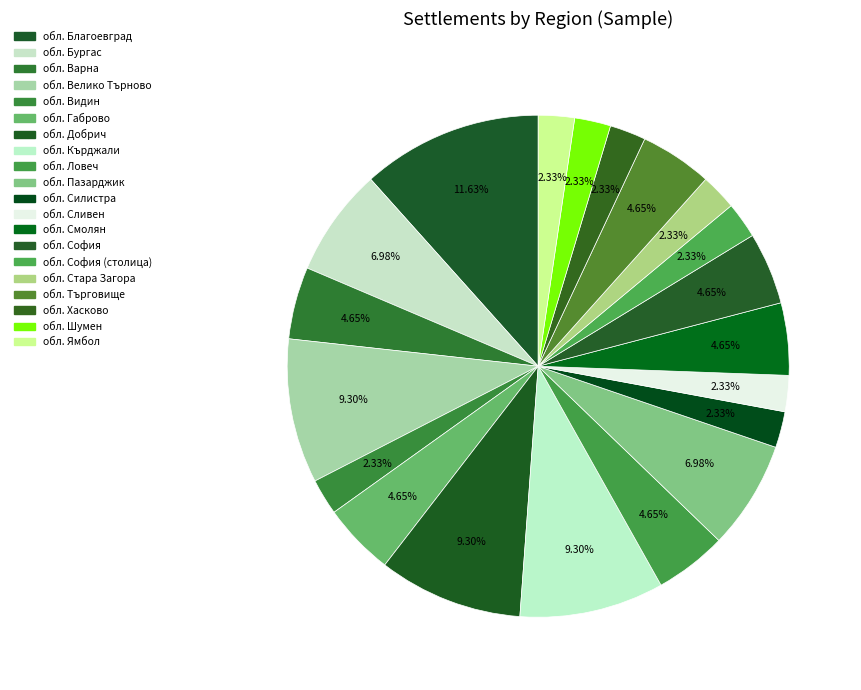

What percentage do обл. Ямбол and обл. Хасково together represent?

4.7%